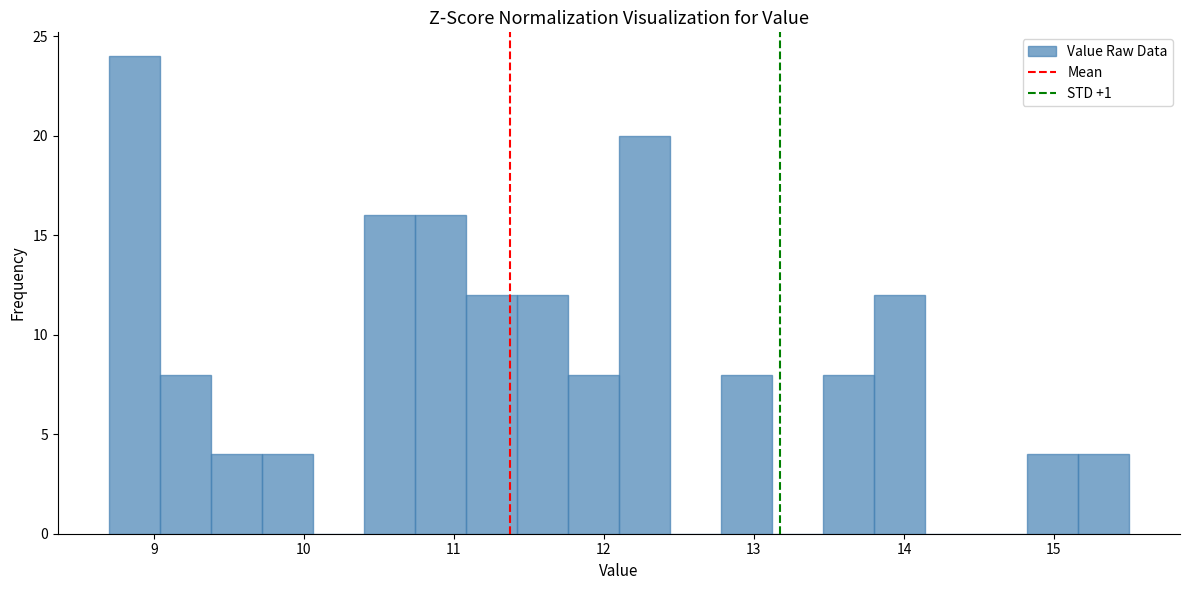

Read against the x-axis, roughly where is the centre of the tallest bar?

8.9